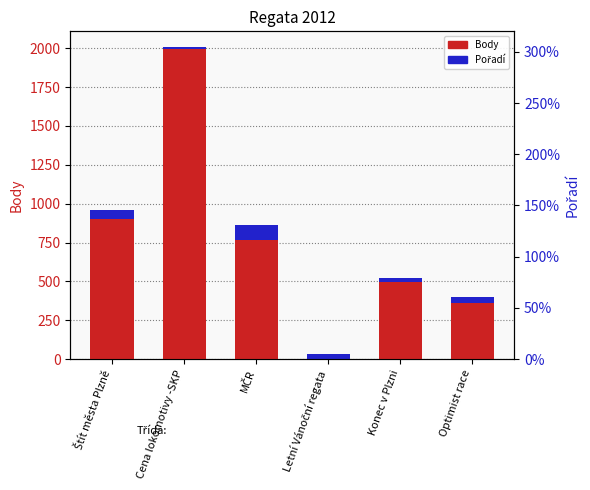

How many values in the Body series are below 764?

3